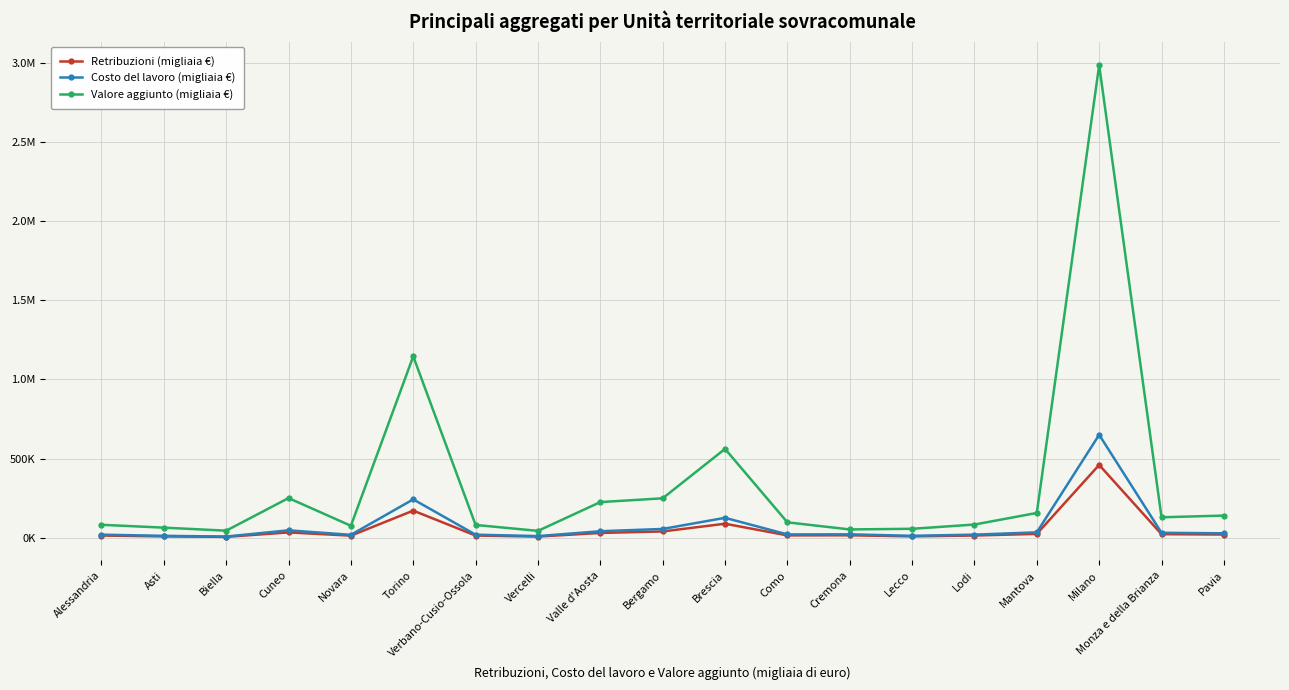

Reading left to right, extract all data points from this chart.

Retribuzioni (migliaia €): 13799	8408	5310	33542	13005	171149	13783	7217	30166	39619	88418	14745	15199	8611	13856	24110	460033	22374	20053
Costo del lavoro (migliaia €): 19442	11917	7472	46817	18277	242402	19246	10289	41021	55508	125694	20880	21438	12001	19476	34018	650306	31205	28005
Valore aggiunto (migliaia €): 81680	63669	44515	250490	75447	1146194	80734	43236	225135	249067	561285	97180	52358	56426	83291	156587	2985978	129102	139989